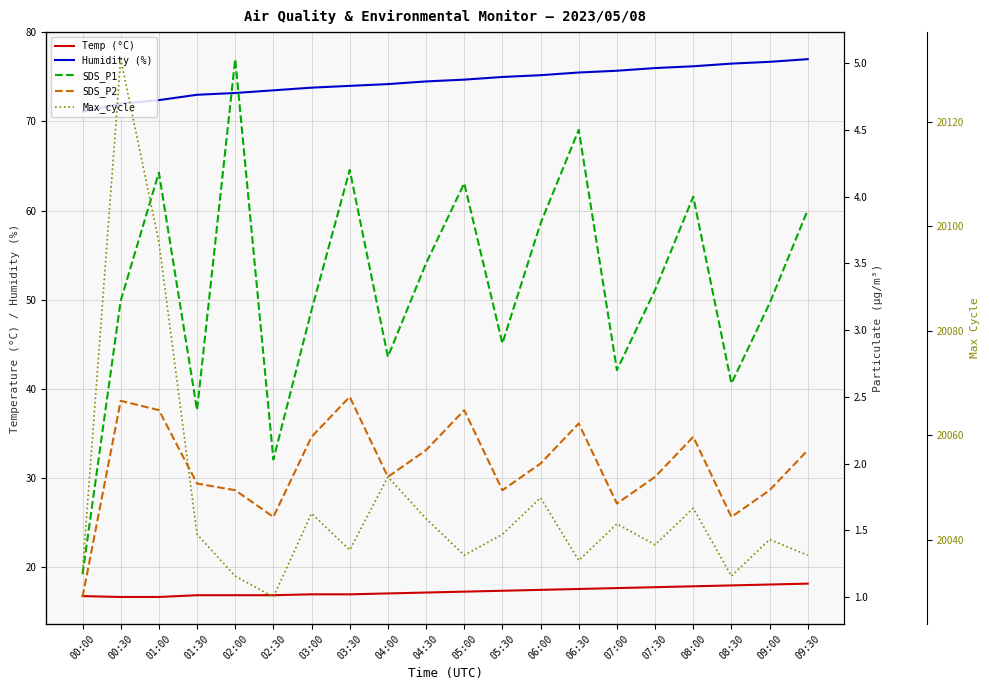

What is the label of the 11th point from the right?

04:30